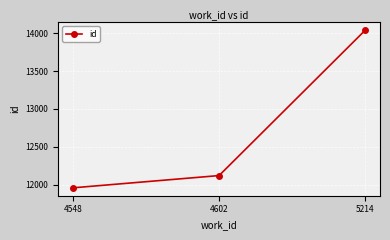

Rank the categories by value from lowest to highest.

4548, 4602, 5214